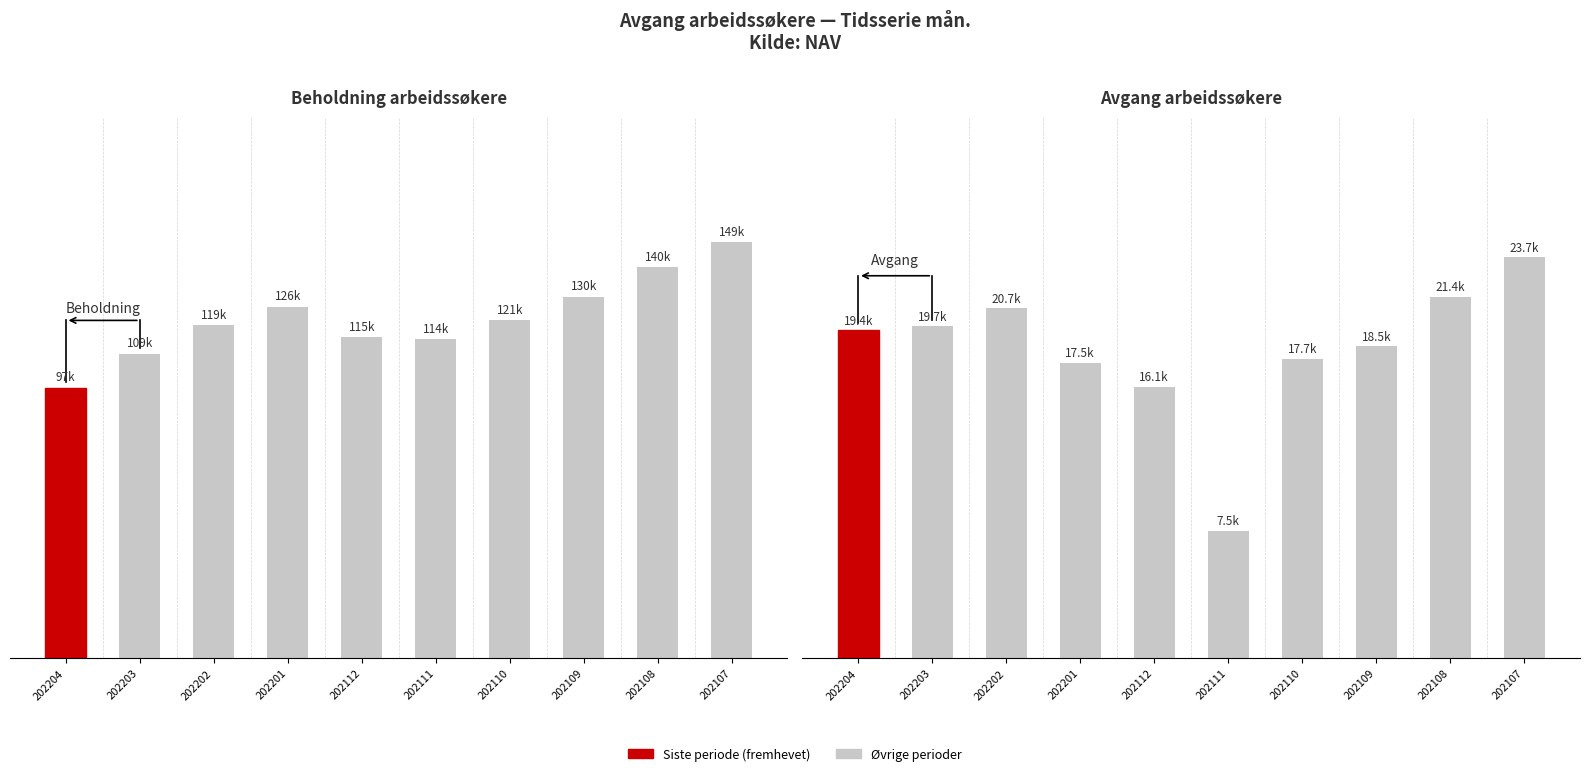

What is the value of the Avgang bar at the 9th from the left?

21424